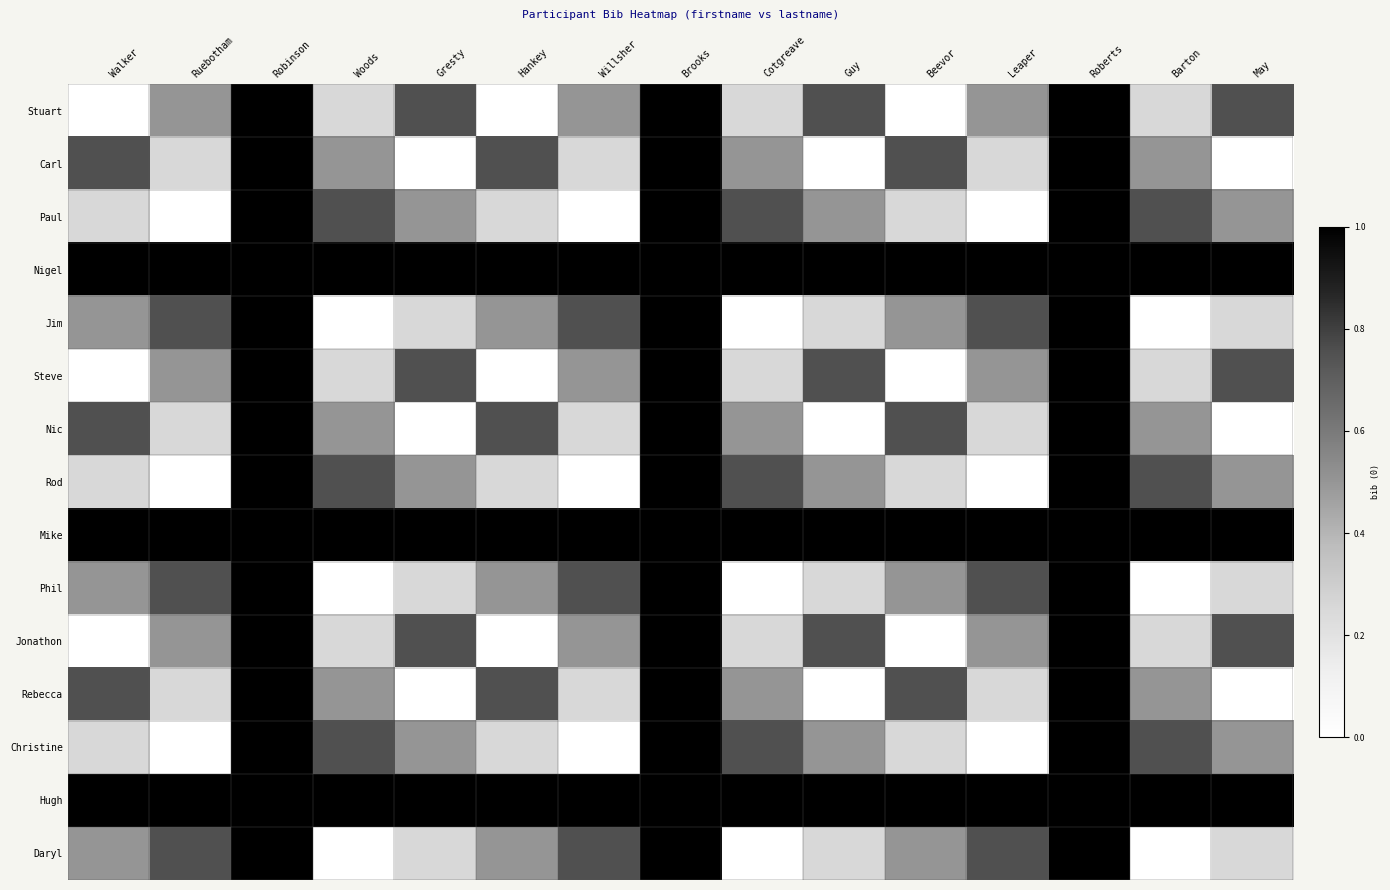

Reading left to right, extract all data points from this chart.

Stuart: Walker=0.0	Ruebotham=0.5	Robinson=1.0	Woods=0.2	Gresty=0.8	Hankey=0.0	Willsher=0.5	Brooks=1.0	Cotgreave=0.2	Guy=0.8	Beevor=0.0	Leaper=0.5	Roberts=1.0	Barton=0.2	May=0.8
Carl: Walker=0.8	Ruebotham=0.2	Robinson=1.0	Woods=0.5	Gresty=0.0	Hankey=0.8	Willsher=0.2	Brooks=1.0	Cotgreave=0.5	Guy=0.0	Beevor=0.8	Leaper=0.2	Roberts=1.0	Barton=0.5	May=0.0
Paul: Walker=0.2	Ruebotham=0.0	Robinson=1.0	Woods=0.8	Gresty=0.5	Hankey=0.2	Willsher=0.0	Brooks=1.0	Cotgreave=0.8	Guy=0.5	Beevor=0.2	Leaper=0.0	Roberts=1.0	Barton=0.8	May=0.5
Nigel: Walker=1.0	Ruebotham=1.0	Robinson=1.0	Woods=1.0	Gresty=1.0	Hankey=1.0	Willsher=1.0	Brooks=1.0	Cotgreave=1.0	Guy=1.0	Beevor=1.0	Leaper=1.0	Roberts=1.0	Barton=1.0	May=1.0
Jim: Walker=0.5	Ruebotham=0.8	Robinson=1.0	Woods=0.0	Gresty=0.2	Hankey=0.5	Willsher=0.8	Brooks=1.0	Cotgreave=0.0	Guy=0.2	Beevor=0.5	Leaper=0.8	Roberts=1.0	Barton=0.0	May=0.2
Steve: Walker=0.0	Ruebotham=0.5	Robinson=1.0	Woods=0.2	Gresty=0.8	Hankey=0.0	Willsher=0.5	Brooks=1.0	Cotgreave=0.2	Guy=0.8	Beevor=0.0	Leaper=0.5	Roberts=1.0	Barton=0.2	May=0.8
Nic: Walker=0.8	Ruebotham=0.2	Robinson=1.0	Woods=0.5	Gresty=0.0	Hankey=0.8	Willsher=0.2	Brooks=1.0	Cotgreave=0.5	Guy=0.0	Beevor=0.8	Leaper=0.2	Roberts=1.0	Barton=0.5	May=0.0
Rod: Walker=0.2	Ruebotham=0.0	Robinson=1.0	Woods=0.8	Gresty=0.5	Hankey=0.2	Willsher=0.0	Brooks=1.0	Cotgreave=0.8	Guy=0.5	Beevor=0.2	Leaper=0.0	Roberts=1.0	Barton=0.8	May=0.5
Mike: Walker=1.0	Ruebotham=1.0	Robinson=1.0	Woods=1.0	Gresty=1.0	Hankey=1.0	Willsher=1.0	Brooks=1.0	Cotgreave=1.0	Guy=1.0	Beevor=1.0	Leaper=1.0	Roberts=1.0	Barton=1.0	May=1.0
Phil: Walker=0.5	Ruebotham=0.8	Robinson=1.0	Woods=0.0	Gresty=0.2	Hankey=0.5	Willsher=0.8	Brooks=1.0	Cotgreave=0.0	Guy=0.2	Beevor=0.5	Leaper=0.8	Roberts=1.0	Barton=0.0	May=0.2
Jonathon: Walker=0.0	Ruebotham=0.5	Robinson=1.0	Woods=0.2	Gresty=0.8	Hankey=0.0	Willsher=0.5	Brooks=1.0	Cotgreave=0.2	Guy=0.8	Beevor=0.0	Leaper=0.5	Roberts=1.0	Barton=0.2	May=0.8
Rebecca: Walker=0.8	Ruebotham=0.2	Robinson=1.0	Woods=0.5	Gresty=0.0	Hankey=0.8	Willsher=0.2	Brooks=1.0	Cotgreave=0.5	Guy=0.0	Beevor=0.8	Leaper=0.2	Roberts=1.0	Barton=0.5	May=0.0
Christine: Walker=0.2	Ruebotham=0.0	Robinson=1.0	Woods=0.8	Gresty=0.5	Hankey=0.2	Willsher=0.0	Brooks=1.0	Cotgreave=0.8	Guy=0.5	Beevor=0.2	Leaper=0.0	Roberts=1.0	Barton=0.8	May=0.5
Hugh: Walker=1.0	Ruebotham=1.0	Robinson=1.0	Woods=1.0	Gresty=1.0	Hankey=1.0	Willsher=1.0	Brooks=1.0	Cotgreave=1.0	Guy=1.0	Beevor=1.0	Leaper=1.0	Roberts=1.0	Barton=1.0	May=1.0
Daryl: Walker=0.5	Ruebotham=0.8	Robinson=1.0	Woods=0.0	Gresty=0.2	Hankey=0.5	Willsher=0.8	Brooks=1.0	Cotgreave=0.0	Guy=0.2	Beevor=0.5	Leaper=0.8	Roberts=1.0	Barton=0.0	May=0.2